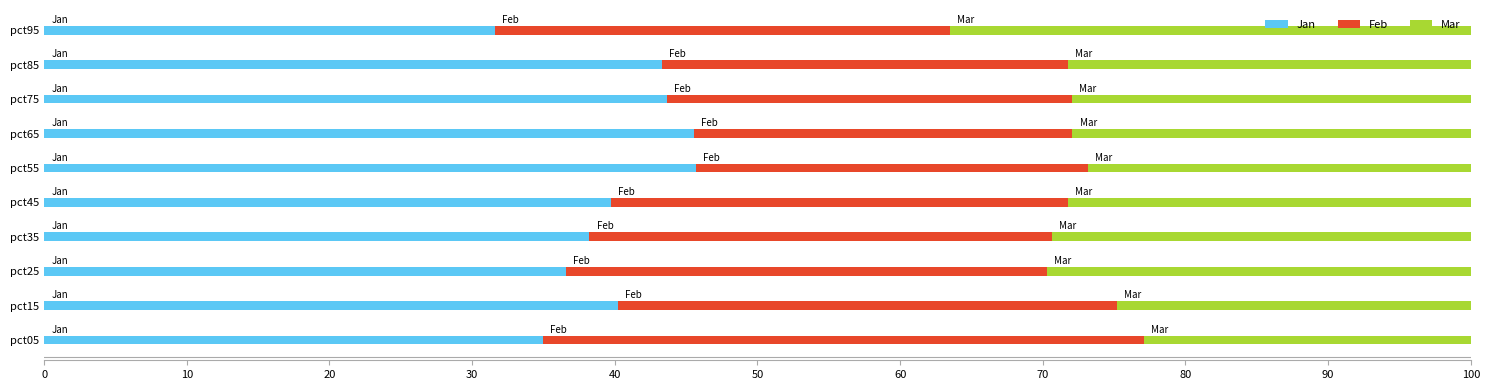

Count the number of data series in this chart.

3